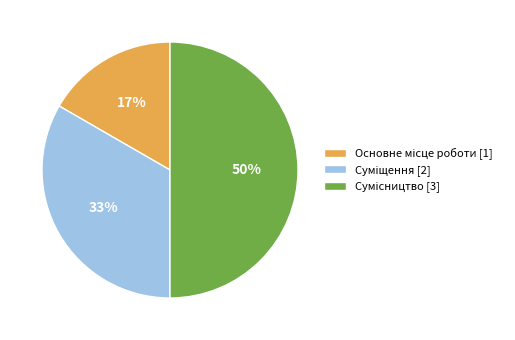

To the nearest percent, what is the average slice percentage?

33%